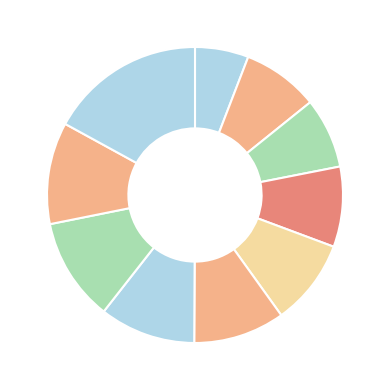

Count the number of slices in the pie.

10